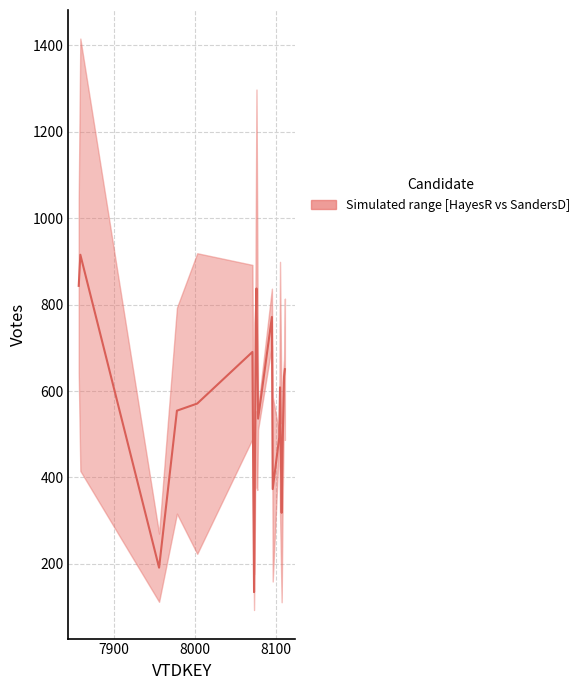

What is the value of the 10th point from the left?

837.5